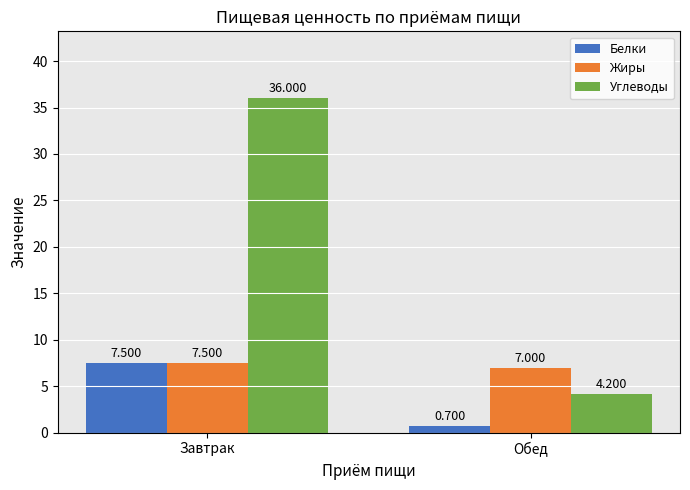

Is the value of Углеводы at Завтрак greater than the value of Жиры at Завтрак?

Yes